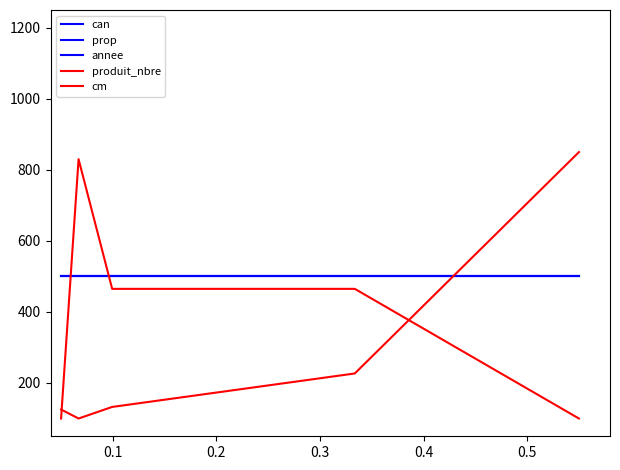

Is this an area chart (filled region under the line)?

No